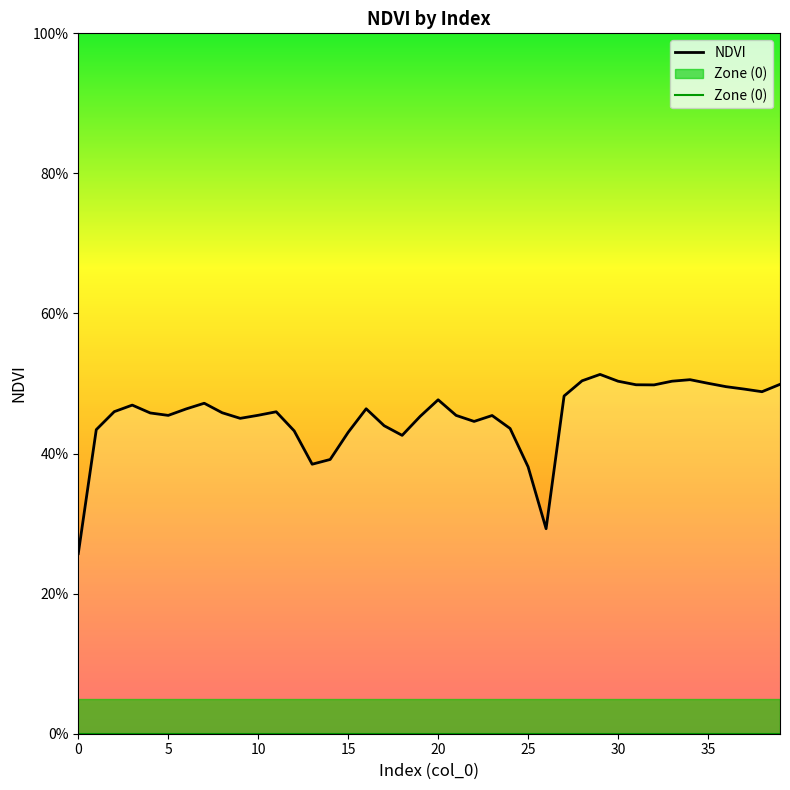

True or false: Zone (0) has more than 2 points higher than both neighbors.

False